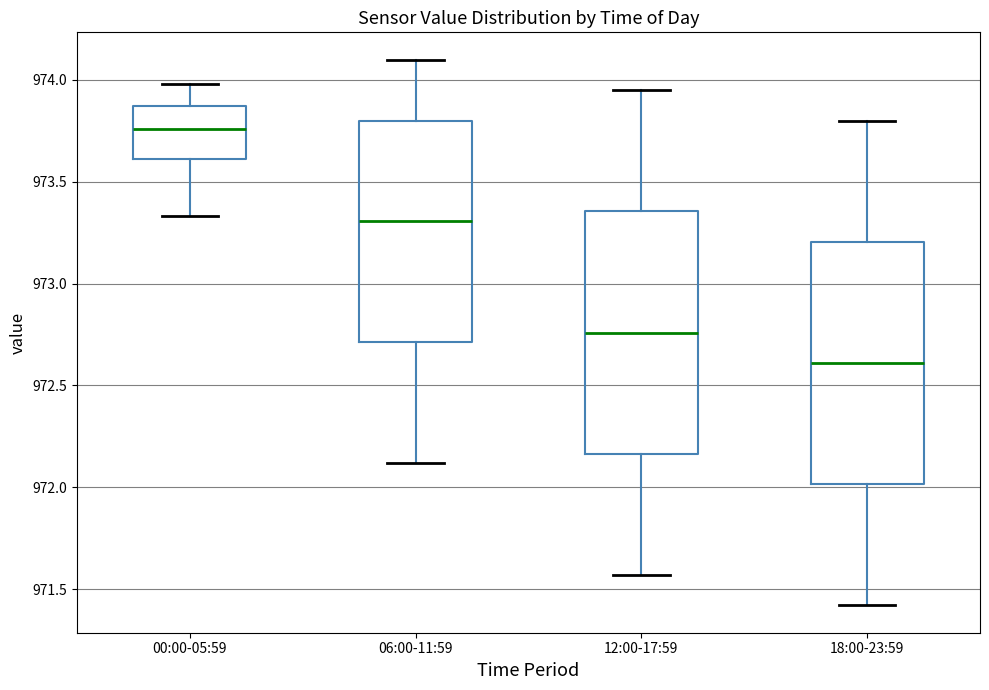

Reading left to right, read every box against the y-axis: the position of its median line, the range the box covers, and the ends of its whiskers. The values are not printed on the chart, so give them approximately, as read against the axis.

00:00-05:59: median 973.75, box 973.60 to 973.85, whiskers 973.35 to 974.00
06:00-11:59: median 973.30, box 972.70 to 973.80, whiskers 972.10 to 974.10
12:00-17:59: median 972.75, box 972.15 to 973.35, whiskers 971.55 to 973.95
18:00-23:59: median 972.60, box 972.00 to 973.20, whiskers 971.40 to 973.80